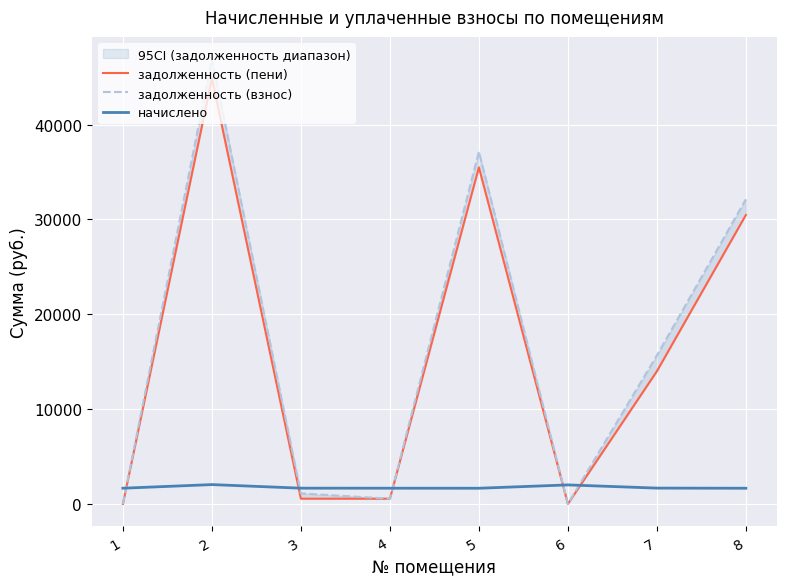

How many values in the начислено series exceed 1660?

4